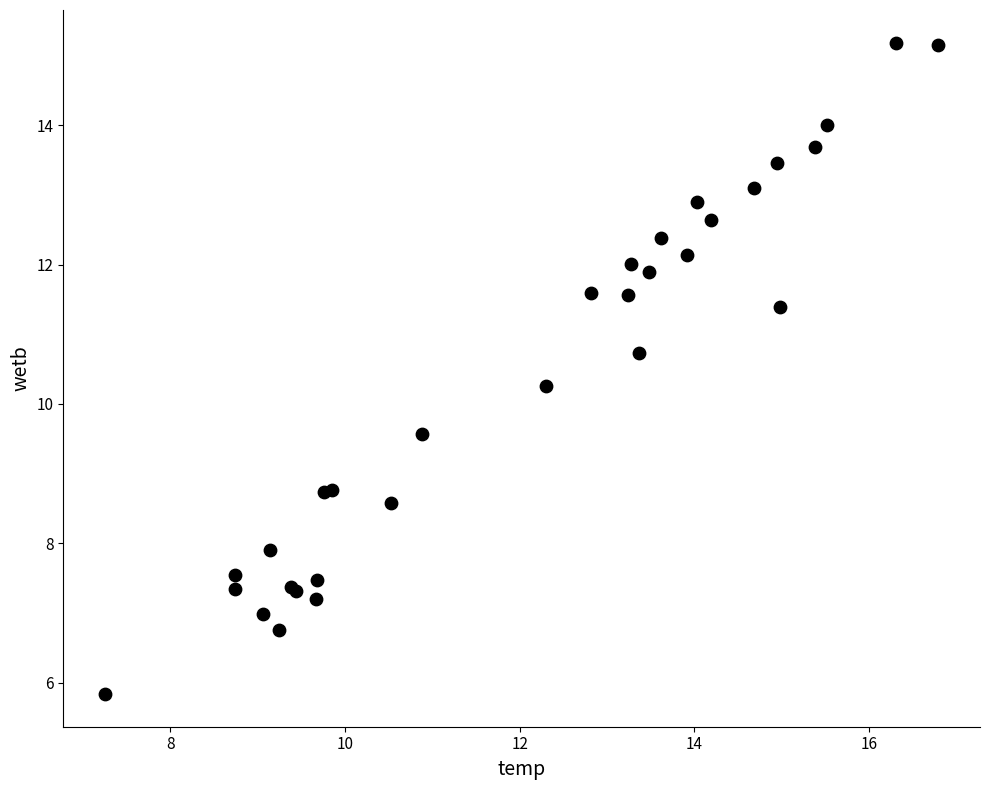

What Y value in the scatter plot is closest to 10?

10.3